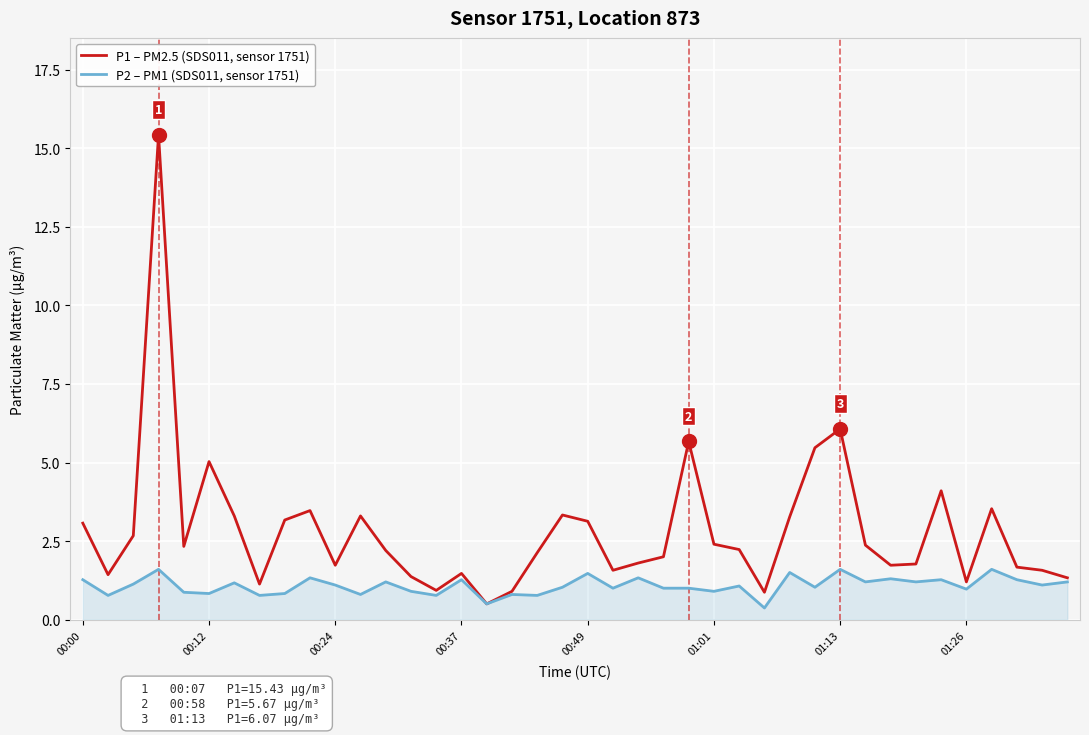

What is the difference between the maximum and minimum values in the P1 – PM2.5 (SDS011, sensor 1751) series?

14.9